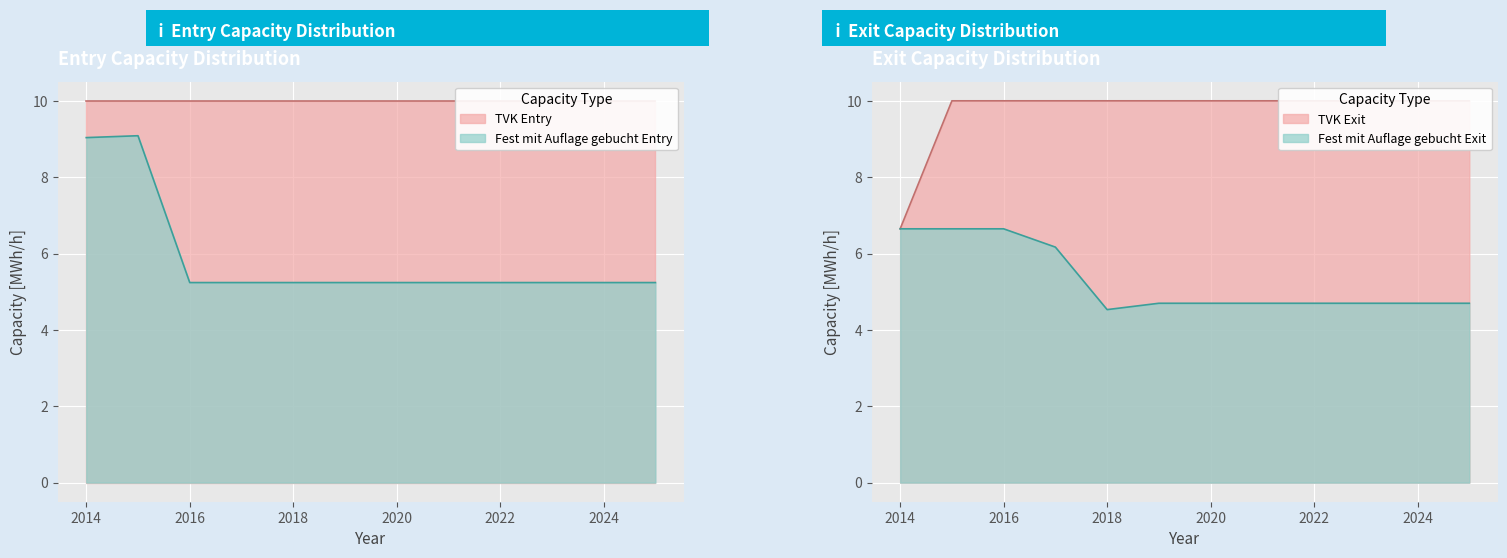

After their last crossing, which series has the higher values: Fest mit Auflage gebucht Exit or Fest mit Auflage gebucht Entry?

Fest mit Auflage gebucht Entry